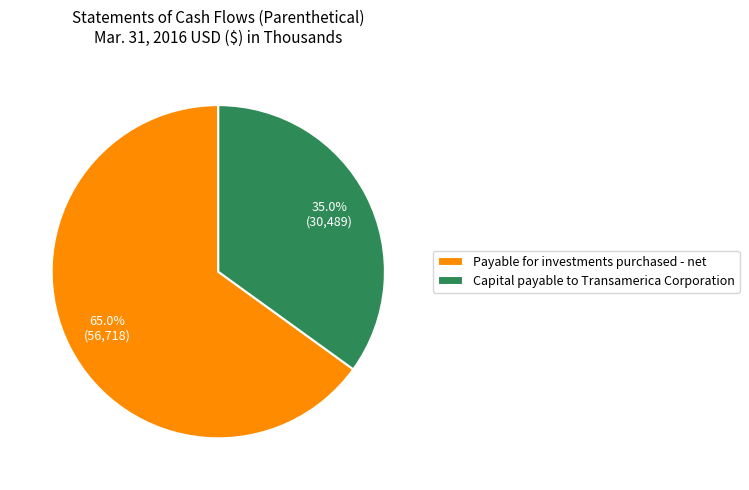

How many slices are in this pie chart?

2